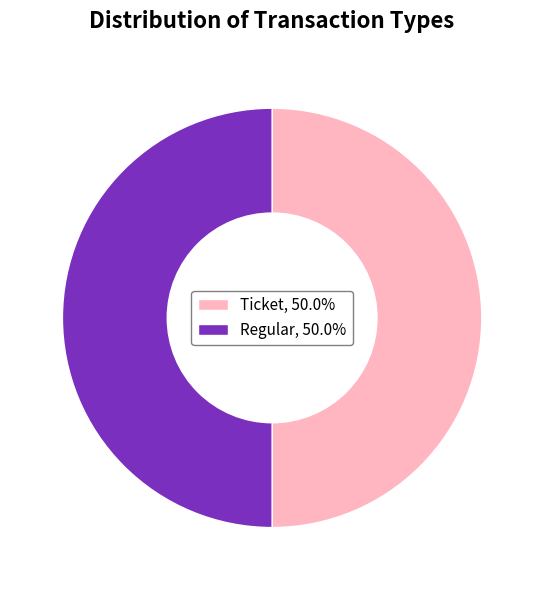

Approximately how many times larger is the value at Regular, 50.0% compared to Ticket, 50.0%?

1.0